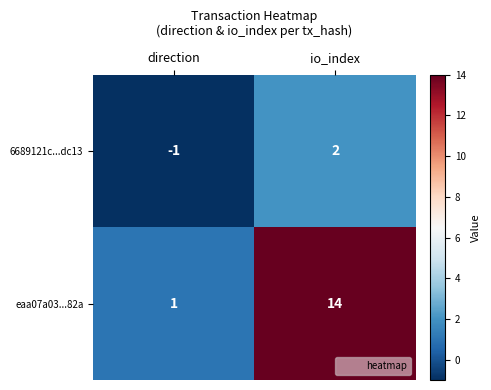

Count the number of data series in this chart.

2